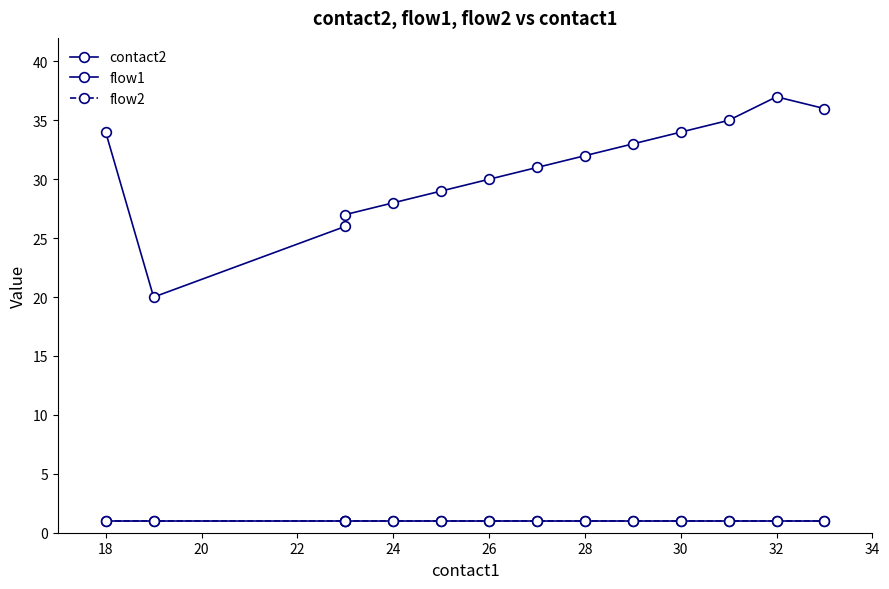

What is the approximate value of contact2 at 22, to the nearest 10?

30